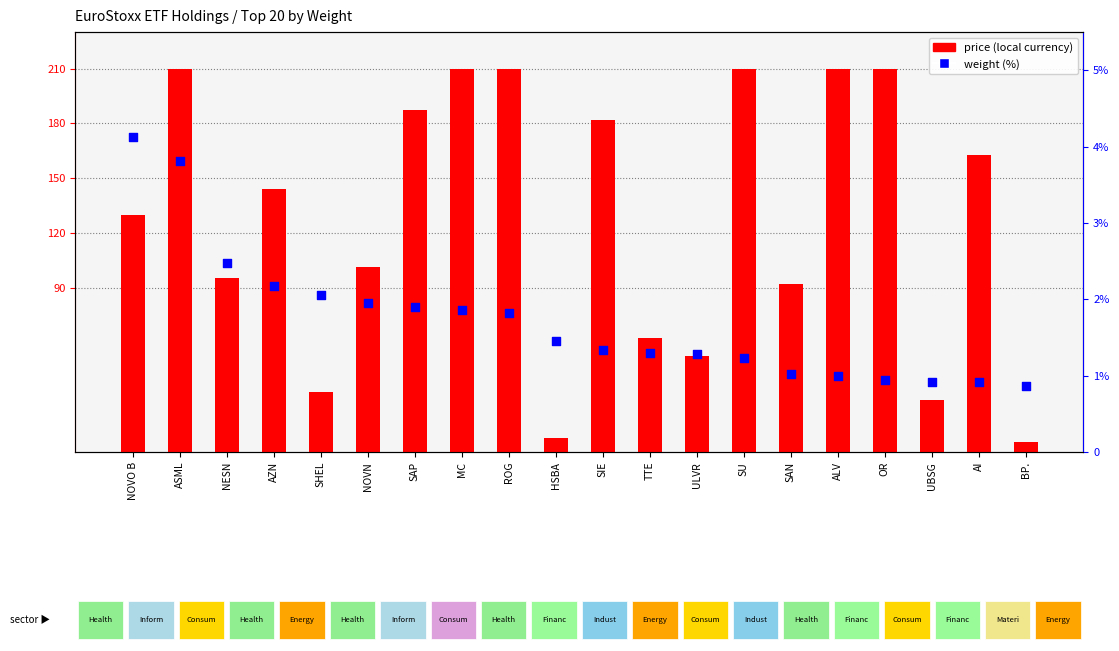

At which category is the sum across all series the highest?

ASML